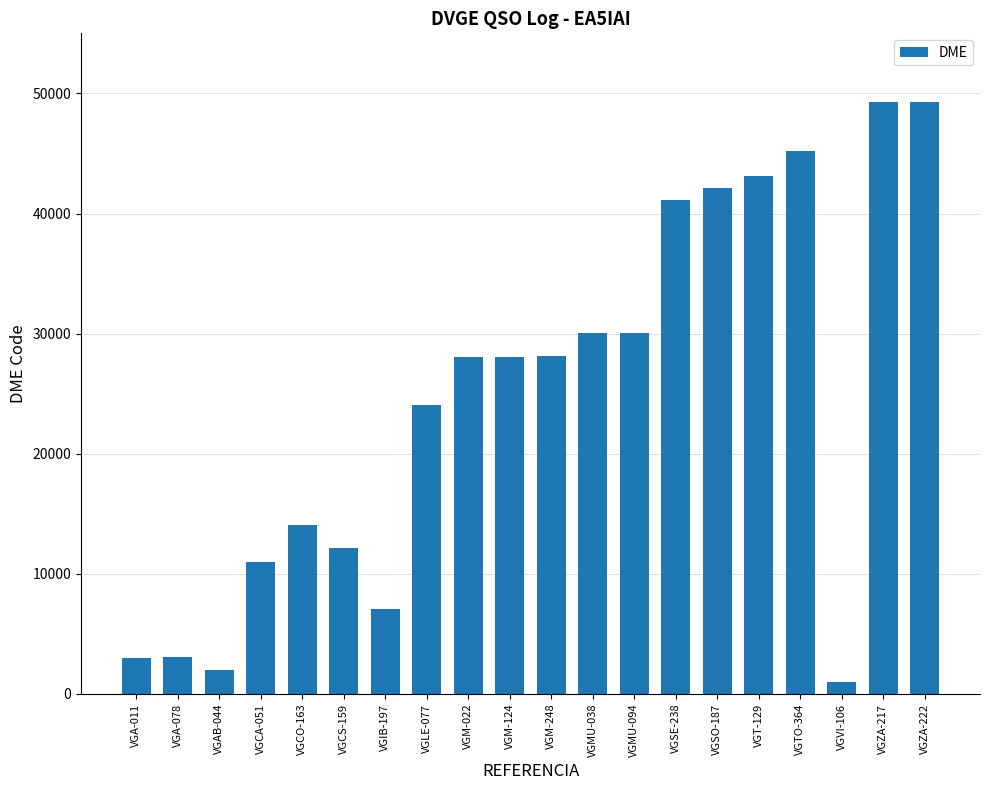

Between VGIB-197 and VGM-248, which is larger?

VGM-248